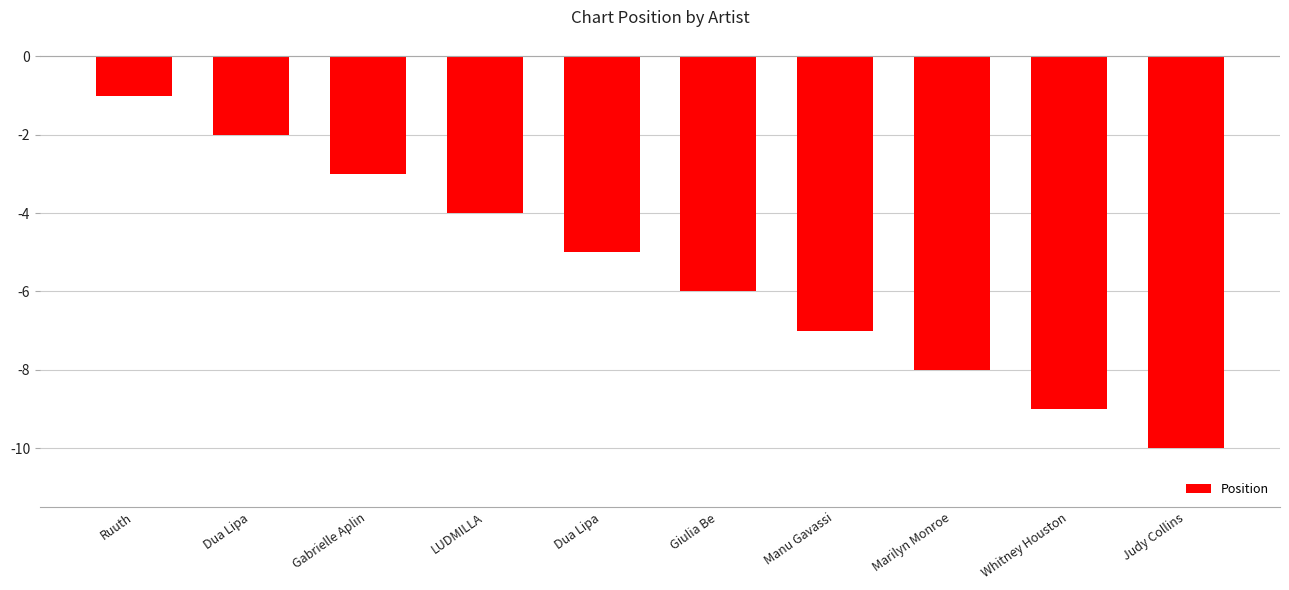

Count the values in the range -8 to -3.

6